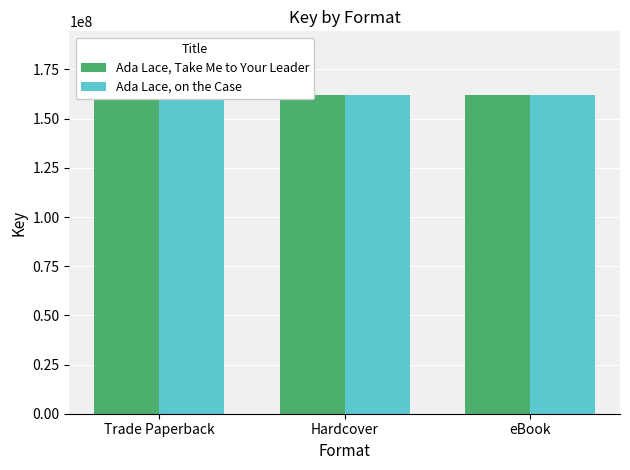

How many bars are there in total?

6